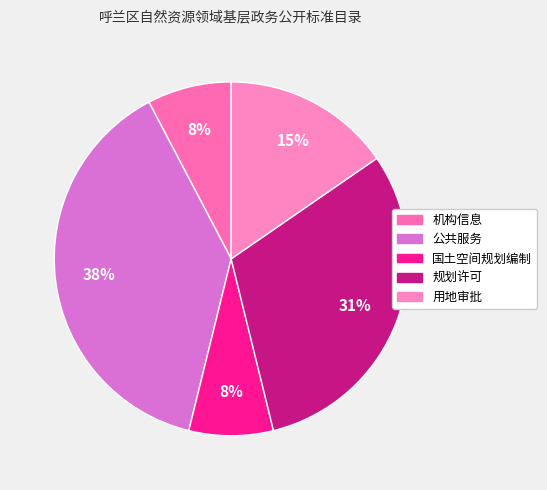

How much of the chart is everything except 公共服务?

61.5%